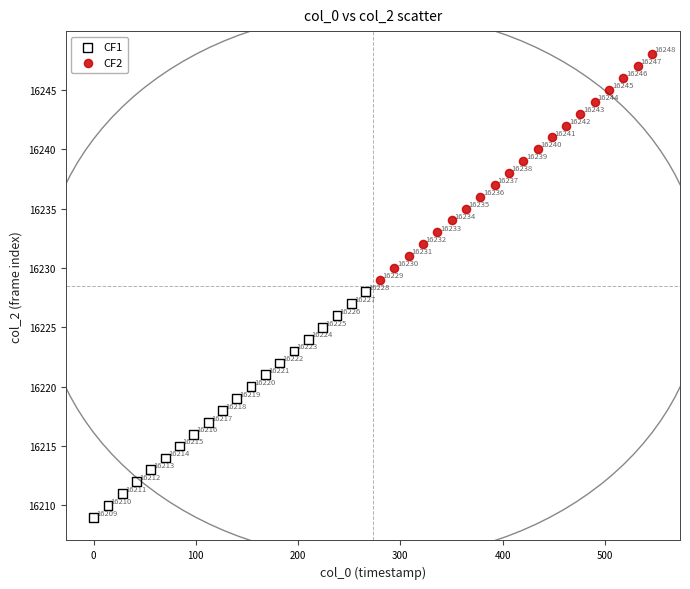

Which series contains the highest Y value?

CF2